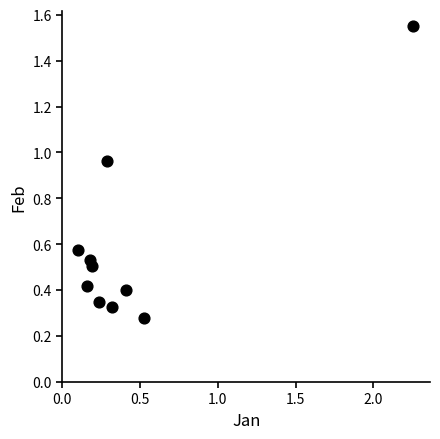

What is the range of X values (max minus min)?

2.2